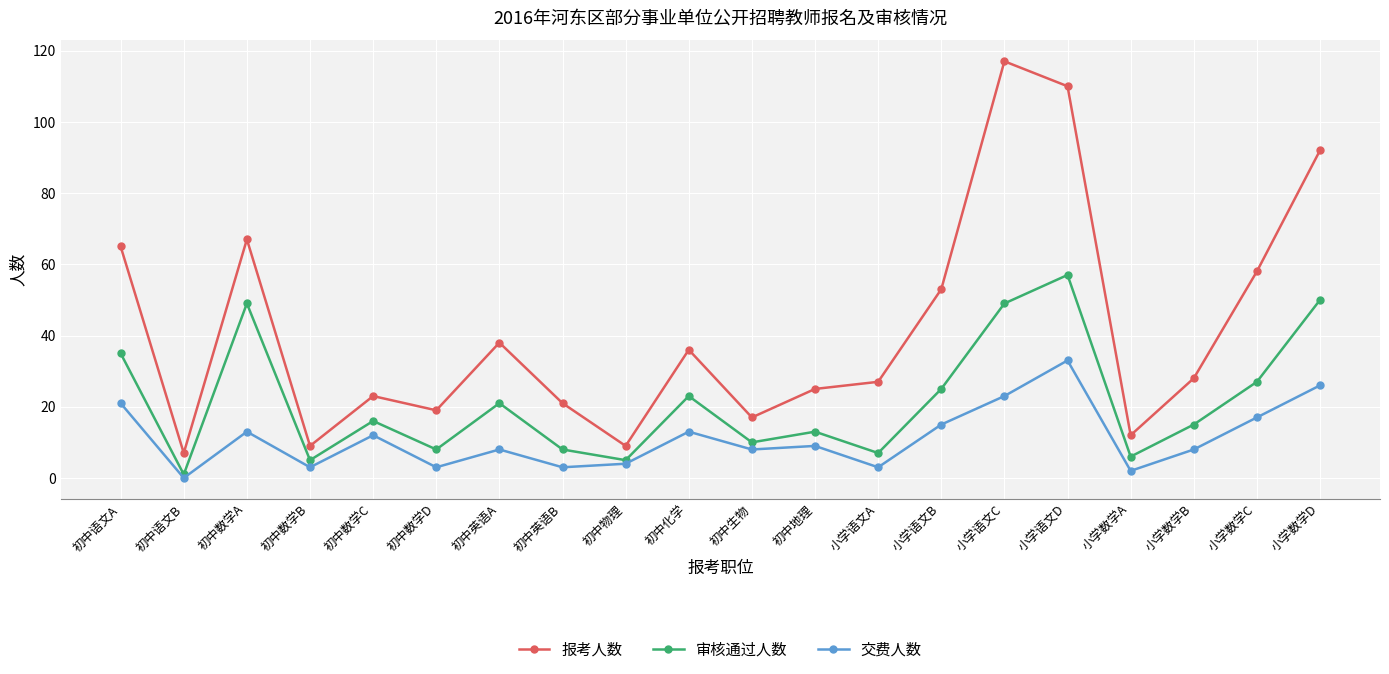

Reading left to right, extract all data points from this chart.

报考人数: 初中语文A=65	初中语文B=7	初中数学A=67	初中数学B=9	初中数学C=23	初中数学D=19	初中英语A=38	初中英语B=21	初中物理=9	初中化学=36	初中生物=17	初中地理=25	小学语文A=27	小学语文B=53	小学语文C=117	小学语文D=110	小学数学A=12	小学数学B=28	小学数学C=58	小学数学D=92
审核通过人数: 初中语文A=35	初中语文B=1	初中数学A=49	初中数学B=5	初中数学C=16	初中数学D=8	初中英语A=21	初中英语B=8	初中物理=5	初中化学=23	初中生物=10	初中地理=13	小学语文A=7	小学语文B=25	小学语文C=49	小学语文D=57	小学数学A=6	小学数学B=15	小学数学C=27	小学数学D=50
交费人数: 初中语文A=21	初中语文B=0	初中数学A=13	初中数学B=3	初中数学C=12	初中数学D=3	初中英语A=8	初中英语B=3	初中物理=4	初中化学=13	初中生物=8	初中地理=9	小学语文A=3	小学语文B=15	小学语文C=23	小学语文D=33	小学数学A=2	小学数学B=8	小学数学C=17	小学数学D=26